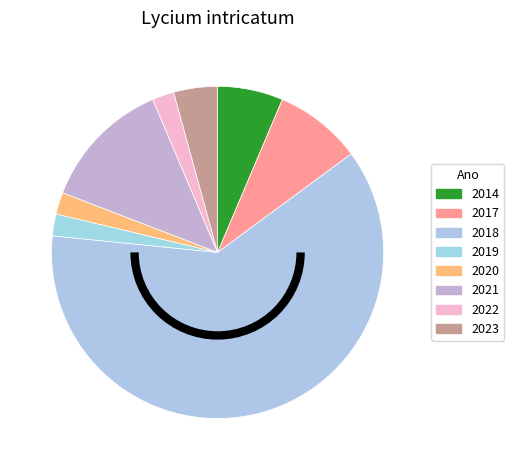

How many segments does this pie chart have?

8